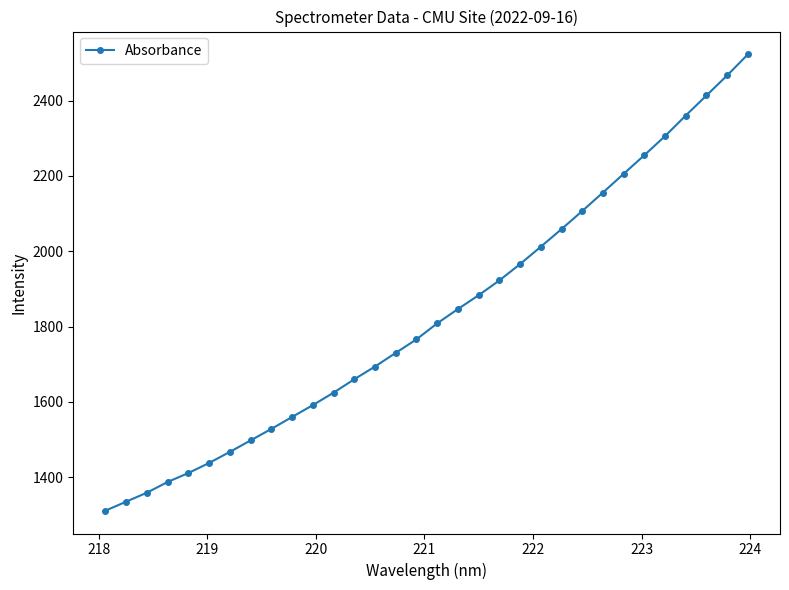

What is the value of the 7th point from the left?

1467.1